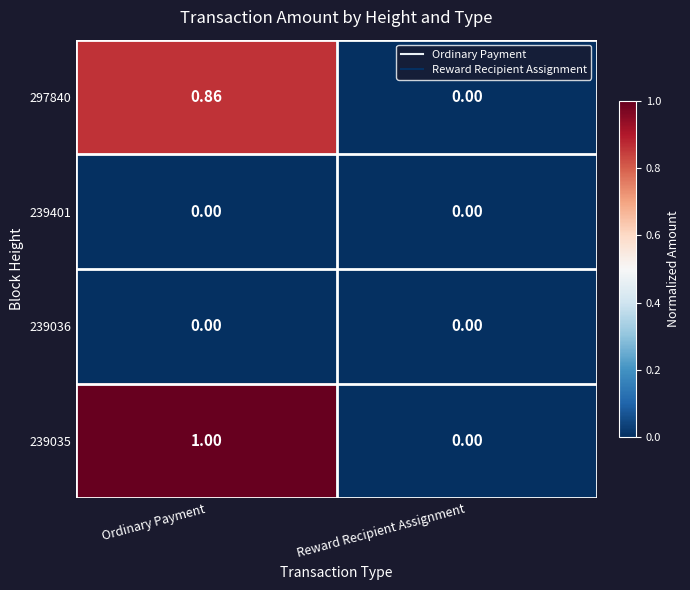

At which category is the sum across all series the highest?

Ordinary Payment